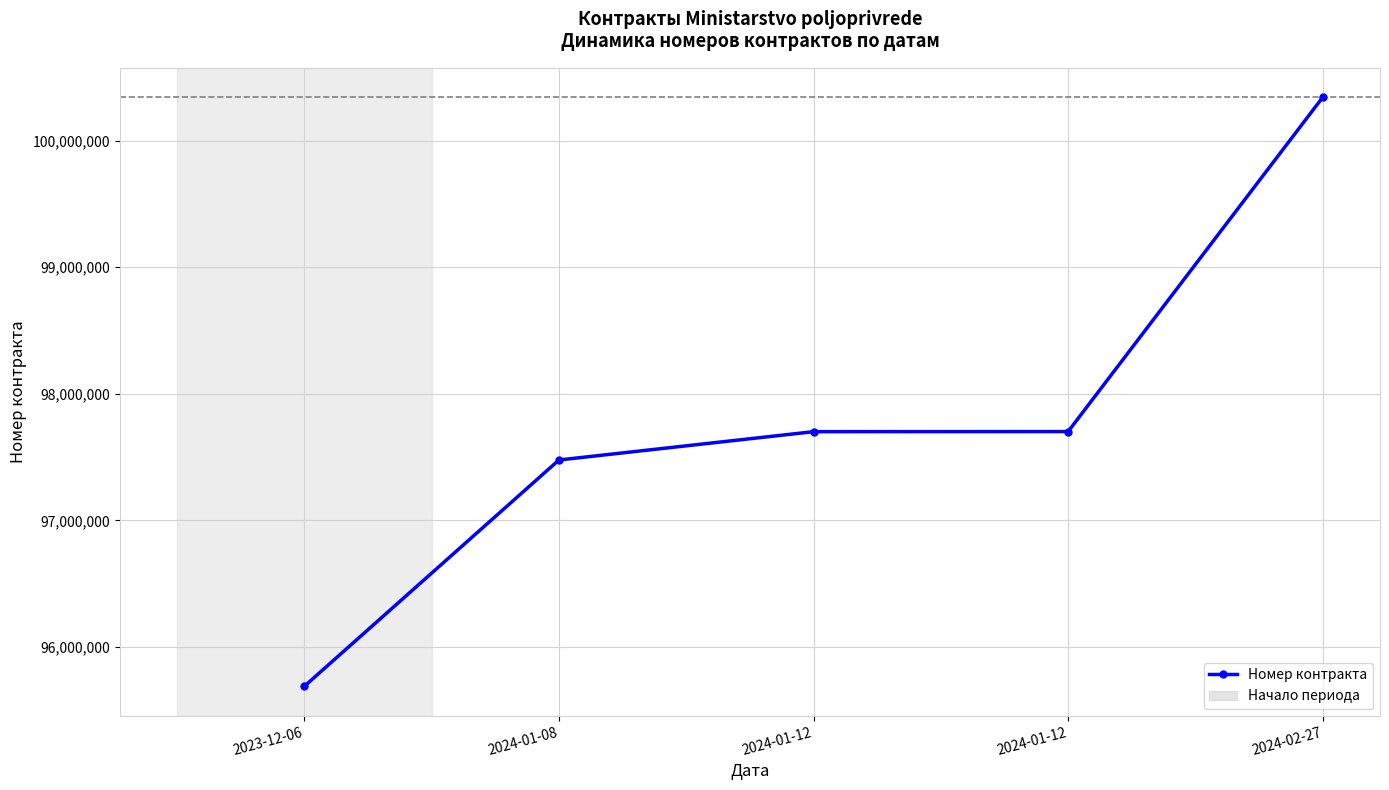

How many data points are less than 97701376?

2